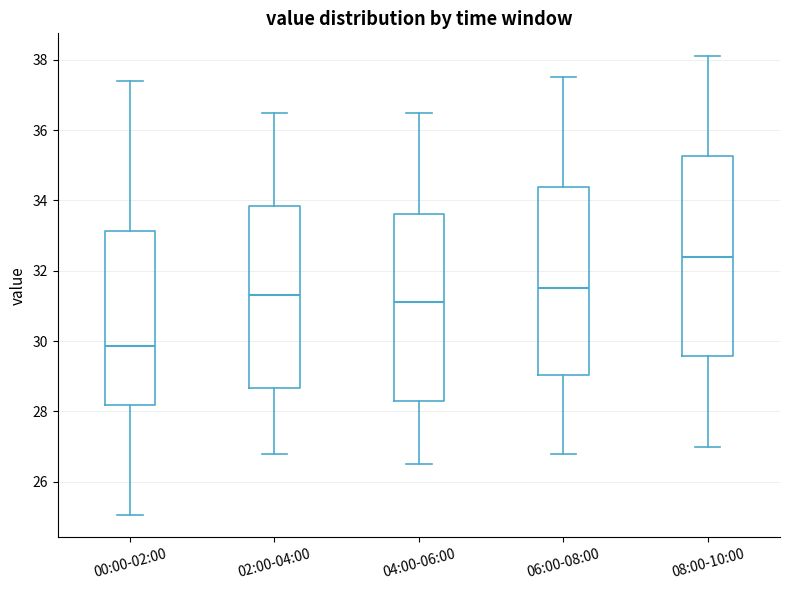

Reading left to right, transcribe this box plot: for each box, give where its median line is, the range the box spans, and where its two whiskers end, as read against the y-axis. The values are not printed on the chart, so give them approximately, as read against the axis.

00:00-02:00: median 29.8, box 28.2 to 33.2, whiskers 25.0 to 37.4
02:00-04:00: median 31.4, box 28.6 to 33.8, whiskers 26.8 to 36.6
04:00-06:00: median 31.2, box 28.4 to 33.6, whiskers 26.6 to 36.6
06:00-08:00: median 31.6, box 29.0 to 34.4, whiskers 26.8 to 37.6
08:00-10:00: median 32.4, box 29.6 to 35.2, whiskers 27.0 to 38.2